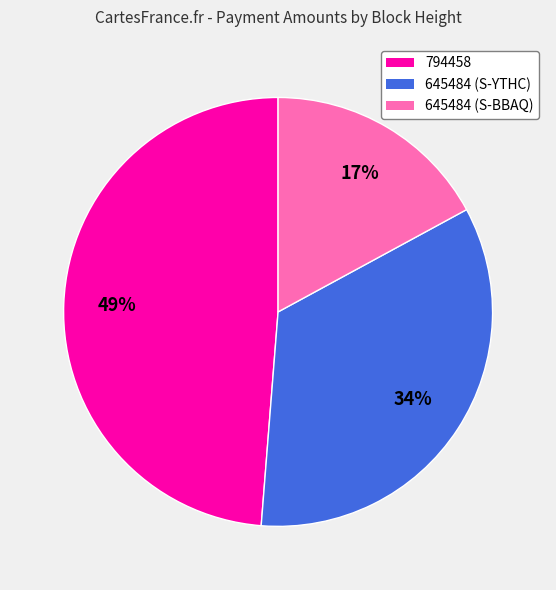

Which slice is the smallest?

645484 (S-BBAQ)